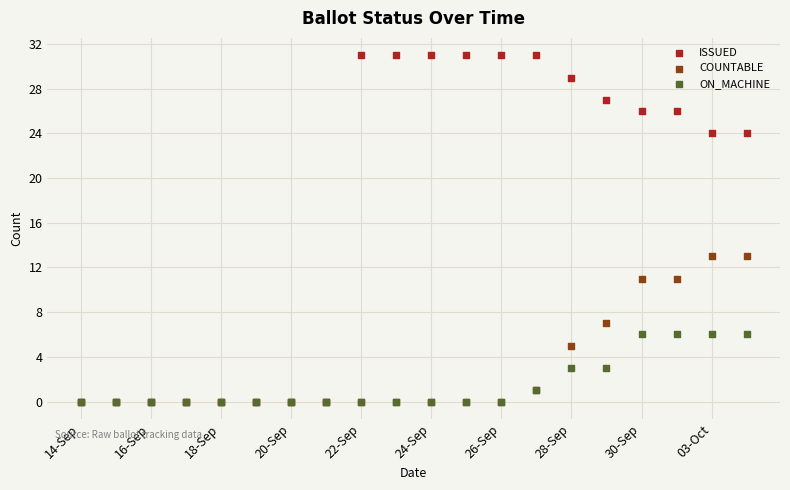

What are all the series names shown in the legend?

ISSUED, COUNTABLE, ON_MACHINE